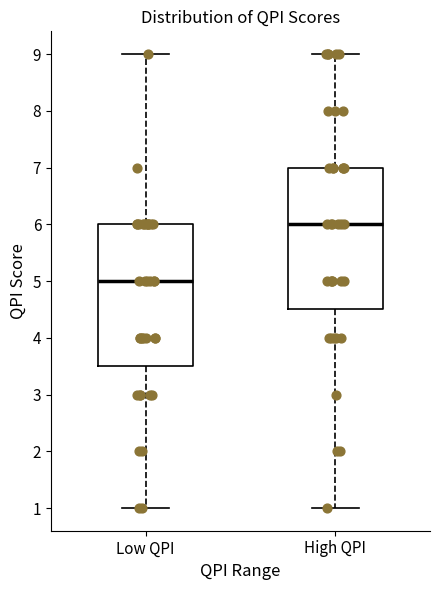

Which box's median line is the lowest?

Low QPI